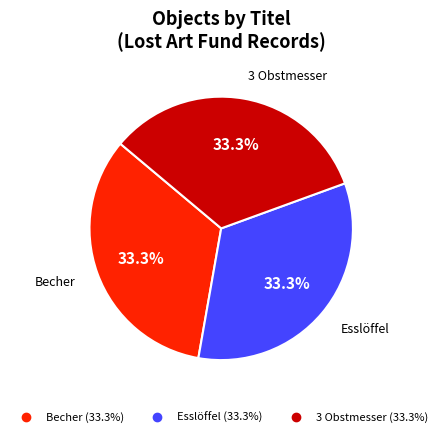

Count the number of slices in the pie.

3